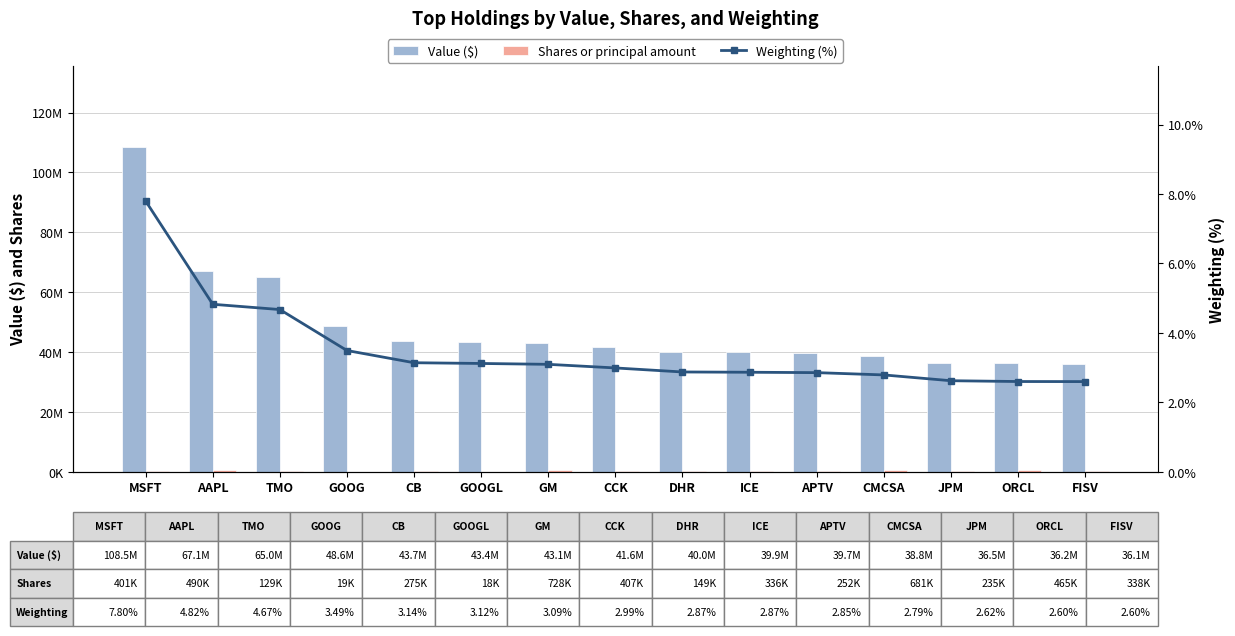

What is the label of the 12th bar from the left?

CMCSA